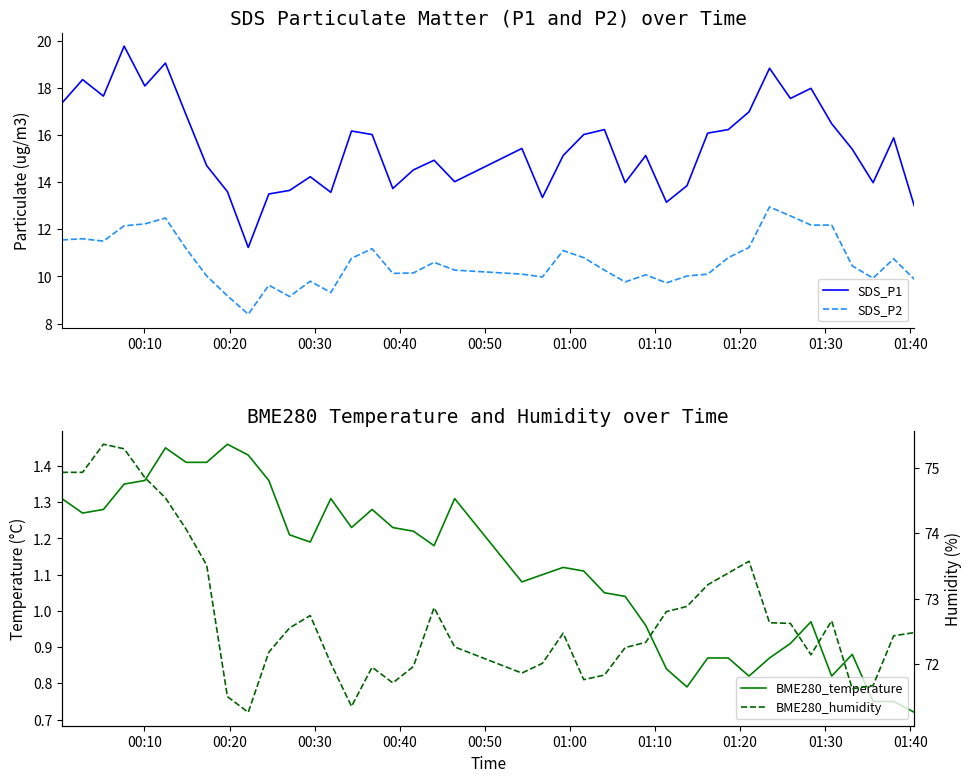

Reading left to right, transcribe all the data shown in this chart.

SDS_P1: 17.4	18.4	17.6	19.8	18.1	19.1	16.9	14.7	13.6	11.2	13.5	13.7	14.2	13.6	16.2	16.0	13.7	14.5	14.9	14.0	15.4	13.3	15.1	16.0	16.2	14.0	15.1	13.2	13.8	16.1	16.2	17.0	18.8	17.6	18.0	16.5	15.4	14.0	15.9	13.0
SDS_P2: 11.6	11.6	11.5	12.2	12.2	12.5	11.2	10.0	9.2	8.4	9.6	9.2	9.8	9.3	10.8	11.2	10.1	10.2	10.6	10.3	10.1	10.0	11.1	10.8	10.3	9.8	10.1	9.7	10.0	10.1	10.8	11.2	12.9	12.6	12.2	12.2	10.4	9.9	10.8	9.9
BME280_temperature: 1.3	1.3	1.3	1.4	1.4	1.4	1.4	1.4	1.5	1.4	1.4	1.2	1.2	1.3	1.2	1.3	1.2	1.2	1.2	1.3	1.1	1.1	1.1	1.1	1.1	1.0	1.0	0.8	0.8	0.9	0.9	0.8	0.9	0.9	1.0	0.8	0.9	0.8	0.8	0.7
BME280_humidity: 74.9	74.9	75.4	75.3	74.8	74.5	74.1	73.5	71.5	71.3	72.2	72.5	72.7	72.0	71.3	72.0	71.7	72.0	72.9	72.3	71.9	72.0	72.5	71.8	71.8	72.2	72.3	72.8	72.9	73.2	73.4	73.6	72.6	72.6	72.1	72.7	71.6	71.7	72.4	72.5